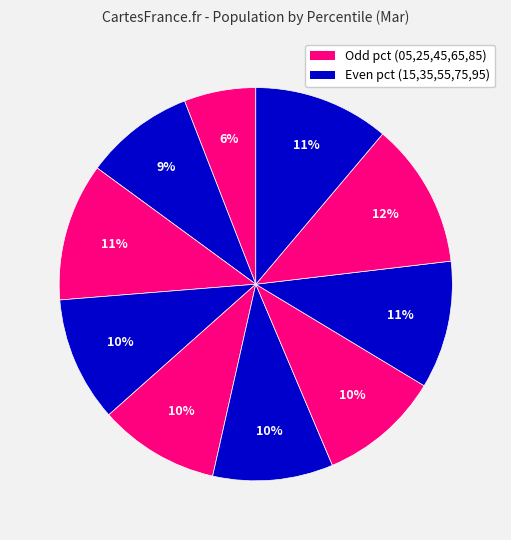

Count the number of slices in the pie.

10